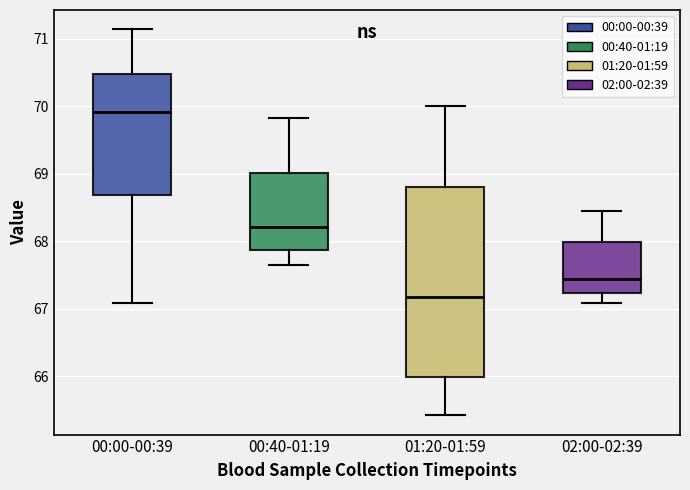

Reading left to right, read every box against the y-axis: the position of its median line, the range the box covers, and the ends of its whiskers. The values are not printed on the chart, so give them approximately, as read against the axis.

00:00-00:39: median 69.9, box 68.7 to 70.5, whiskers 67.1 to 71.1
00:40-01:19: median 68.2, box 67.9 to 69.0, whiskers 67.7 to 69.8
01:20-01:59: median 67.2, box 66.0 to 68.8, whiskers 65.4 to 70.0
02:00-02:39: median 67.4, box 67.2 to 68.0, whiskers 67.1 to 68.4